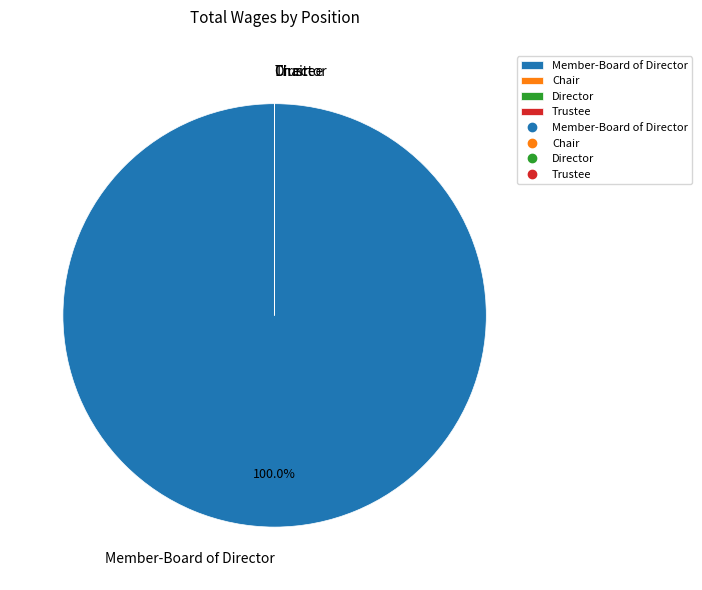

Is there any slice that represents more than half of the pie?

Yes